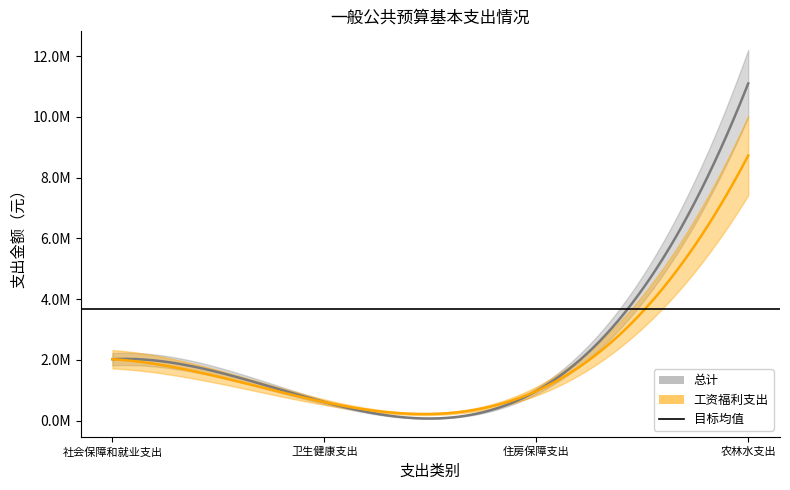

True or false: 工资福利支出 has a value of 14177338 at 农林水支出.

False